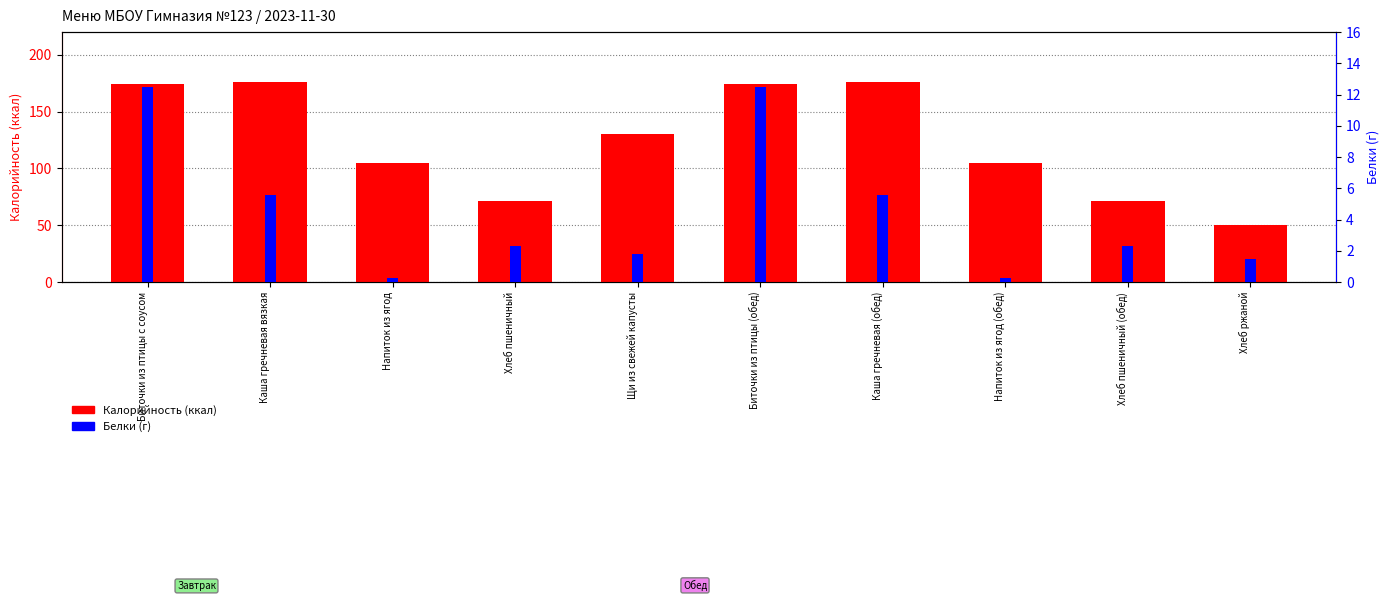

Reading left to right, list all the values displayed in this chart.

Калорийность: Биточки из птицы с соусом=174.0	Каша гречневая вязкая=176.0	Напиток из ягод=105.0	Хлеб пшеничный=71.0	Щи из свежей капусты=130.0	Биточки из птицы (обед)=174.0	Каша гречневая (обед)=176.0	Напиток из ягод (обед)=105.0	Хлеб пшеничный (обед)=71.0	Хлеб ржаной=50.0
Белки: Биточки из птицы с соусом=12.5	Каша гречневая вязкая=5.5	Напиток из ягод=0.3	Хлеб пшеничный=2.3	Щи из свежей капусты=1.8	Биточки из птицы (обед)=12.5	Каша гречневая (обед)=5.5	Напиток из ягод (обед)=0.3	Хлеб пшеничный (обед)=2.3	Хлеб ржаной=1.5